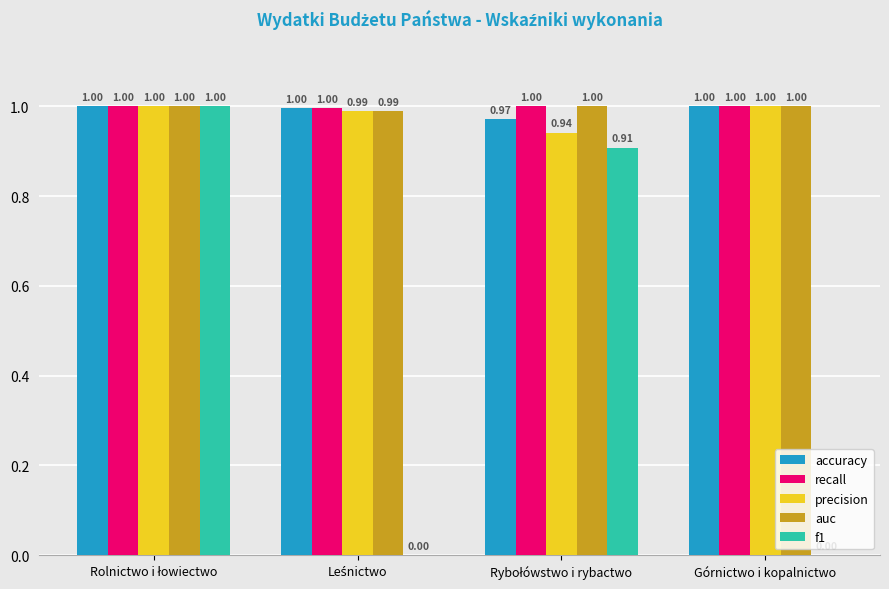

Which series has the largest total across all categories?

recall